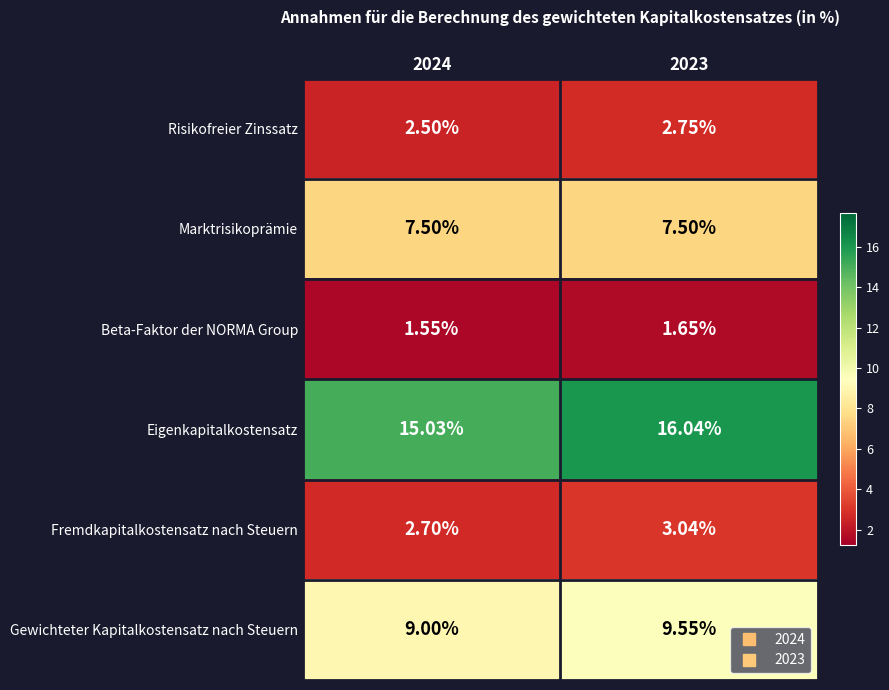

Is the value of Gewichteter Kapitalkostensatz nach Steuern at 2024 greater than the value of Eigenkapitalkostensatz at 2023?

No